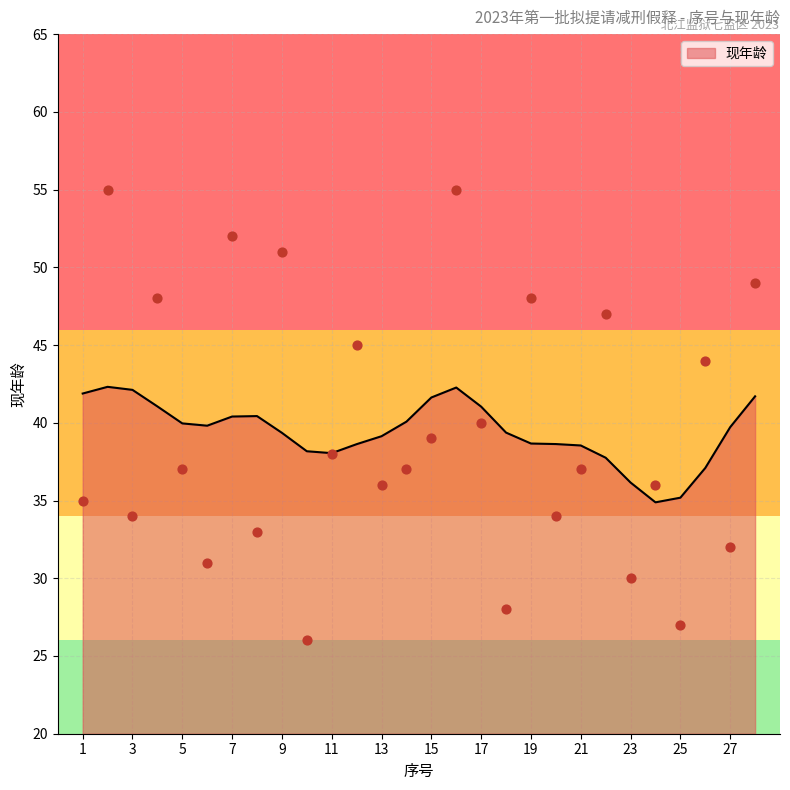

Between 19 and 24, which is larger?

19